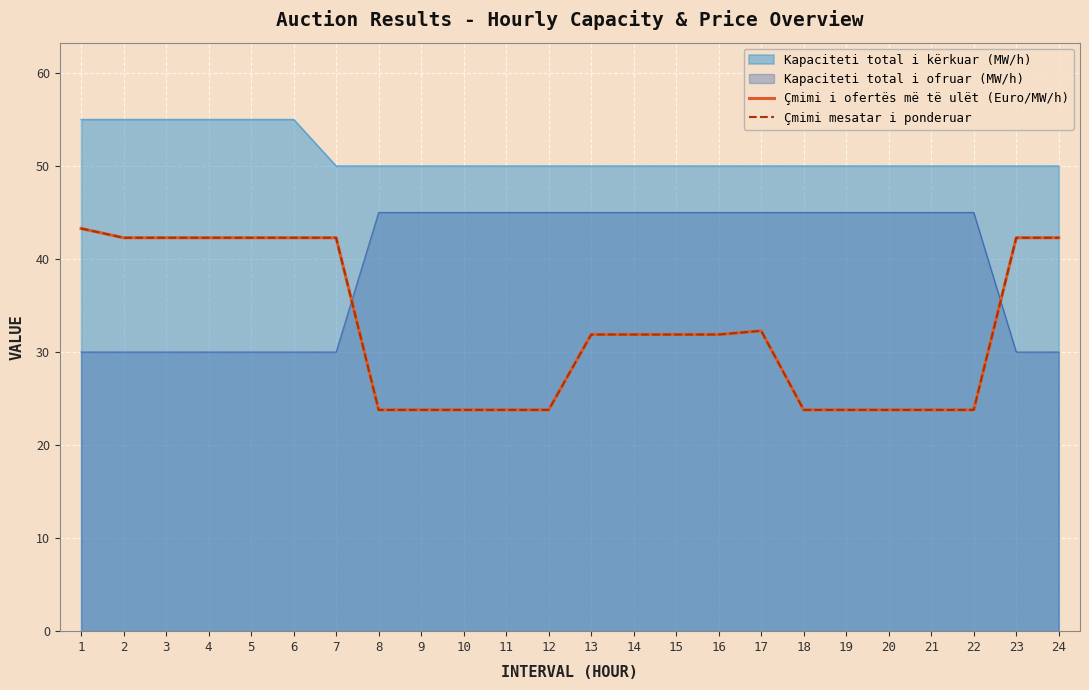

What is the average value of the Çmimi mesatar i ponderuar series?

32.5